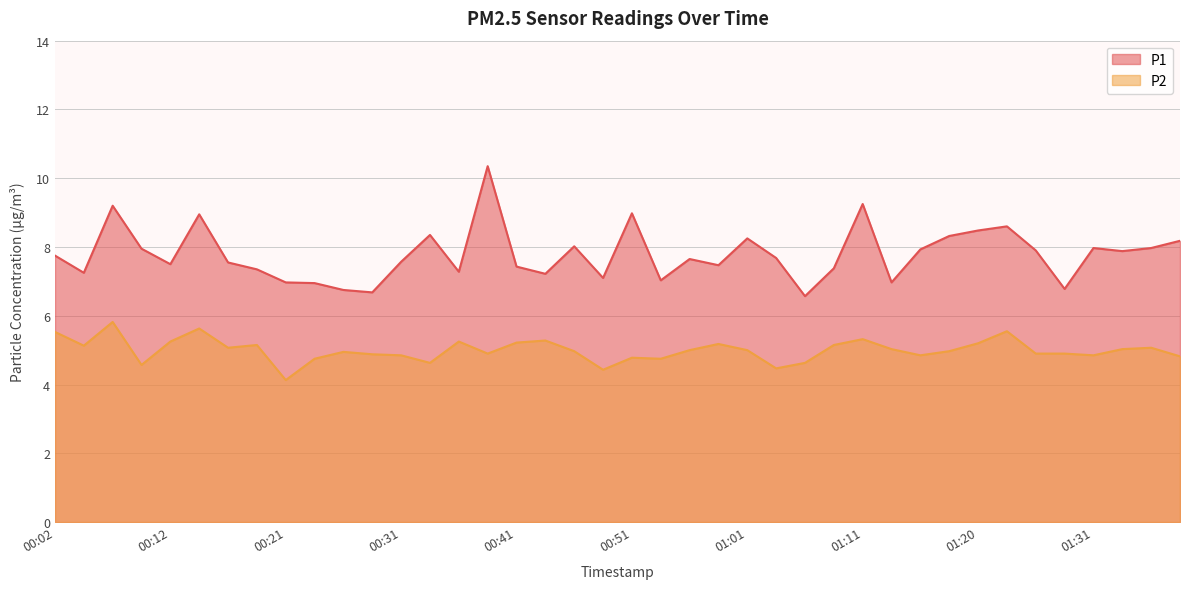

What is the average value of the P1 series?

7.8